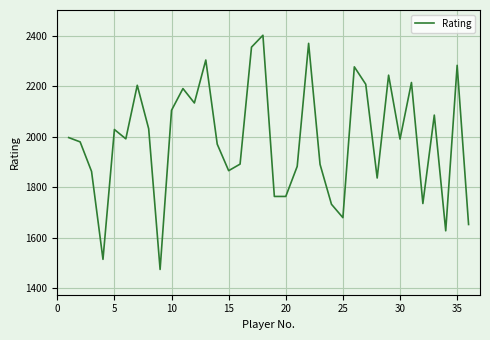

How many lines are shown in the chart?

1